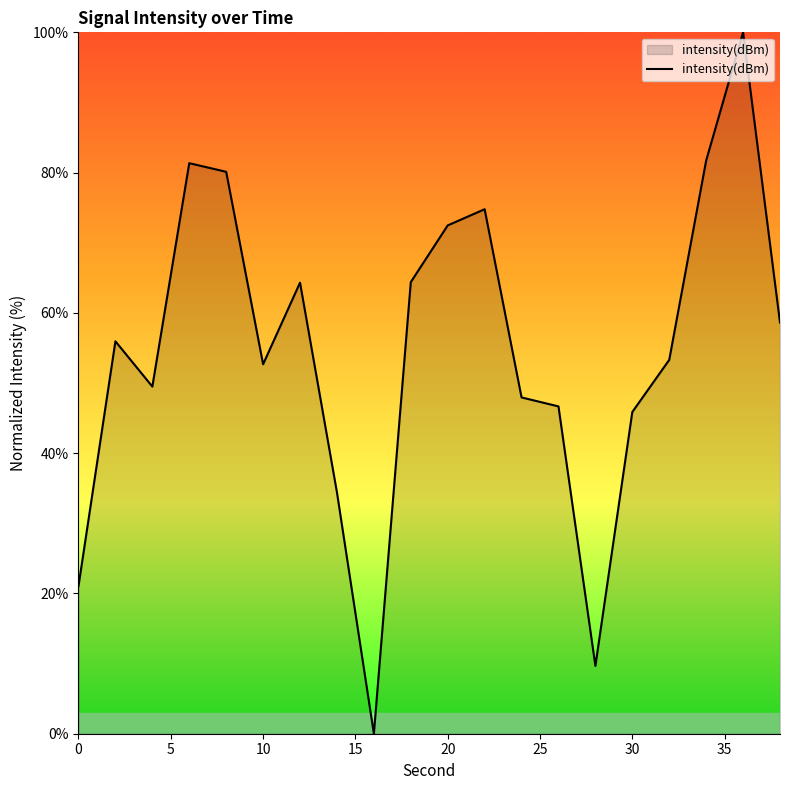

Does the chart have visible grid lines?

No